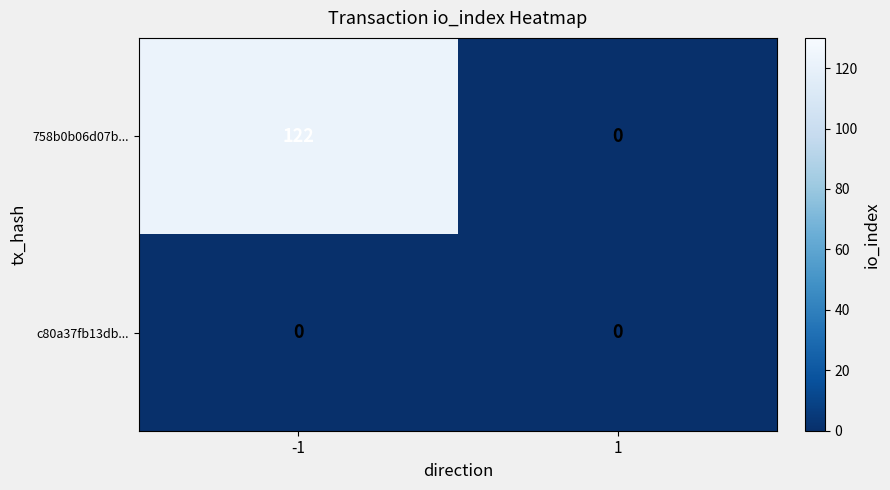

At how many categories does at least one series exceed 1?

1